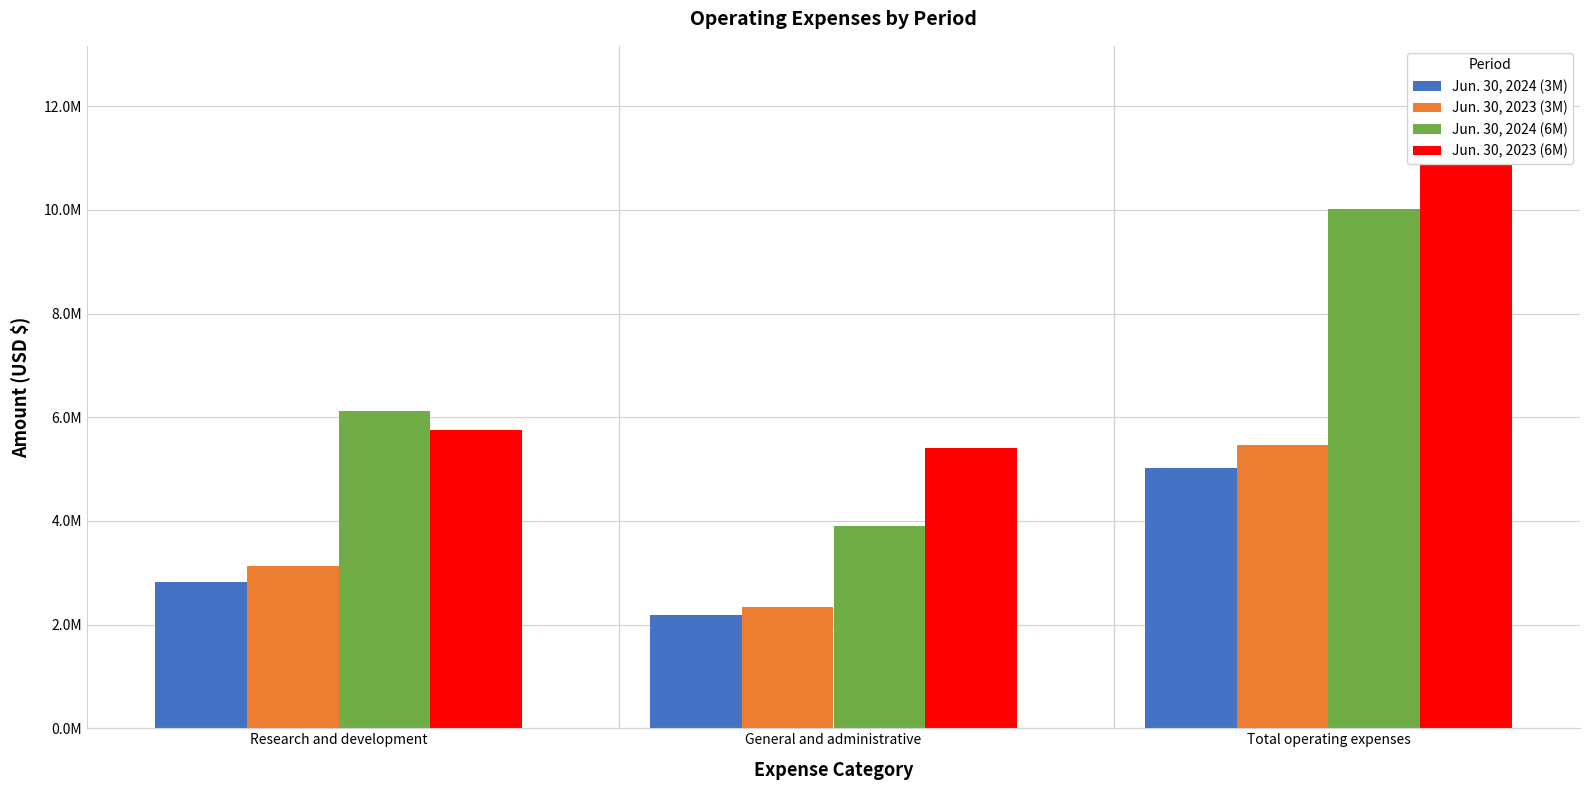

The value of Jun. 30, 2024 (3M) at Total operating expenses is 2968908. True or false?

False